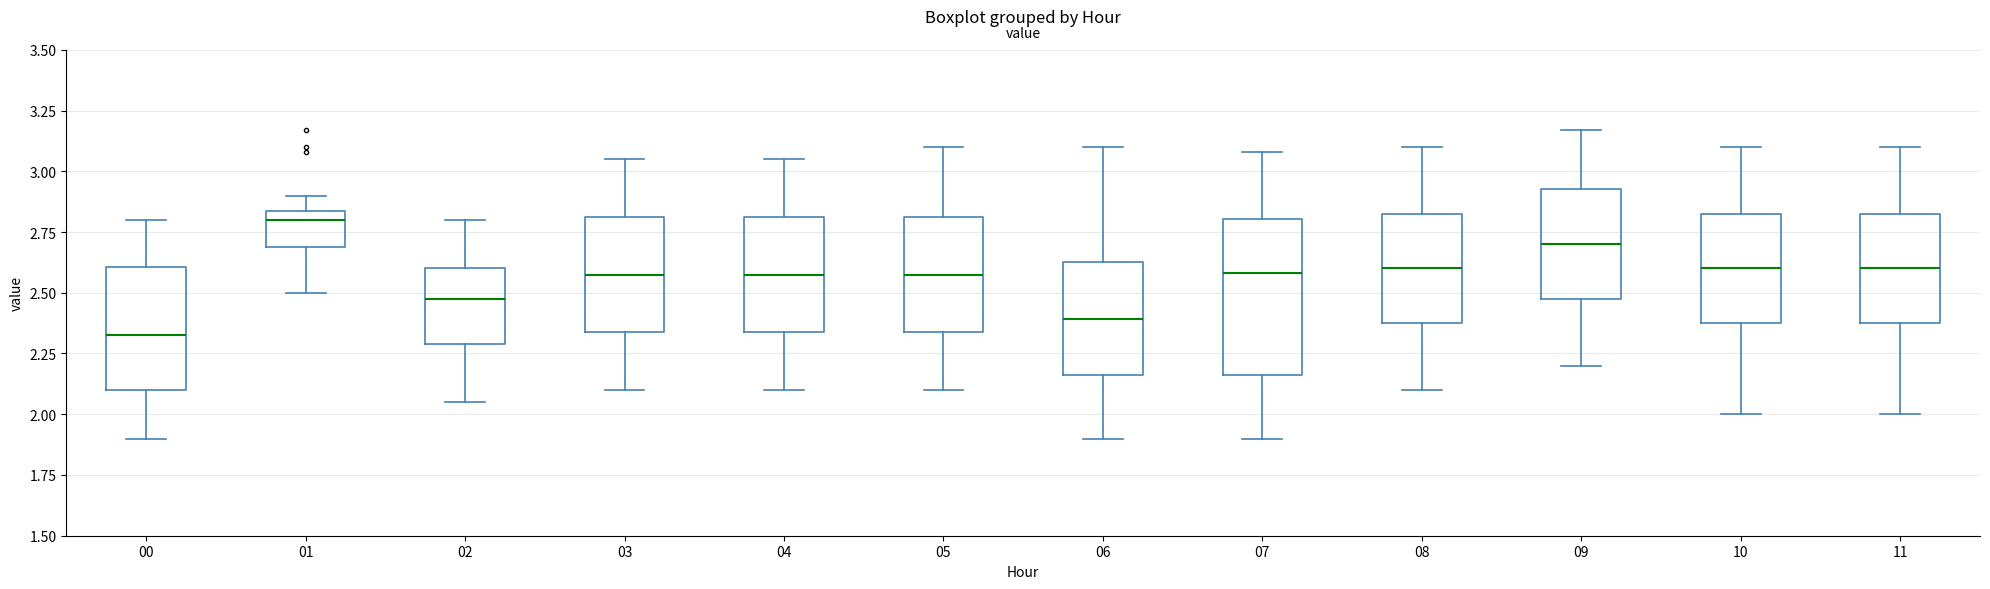

Which box has the lowest median line?

00